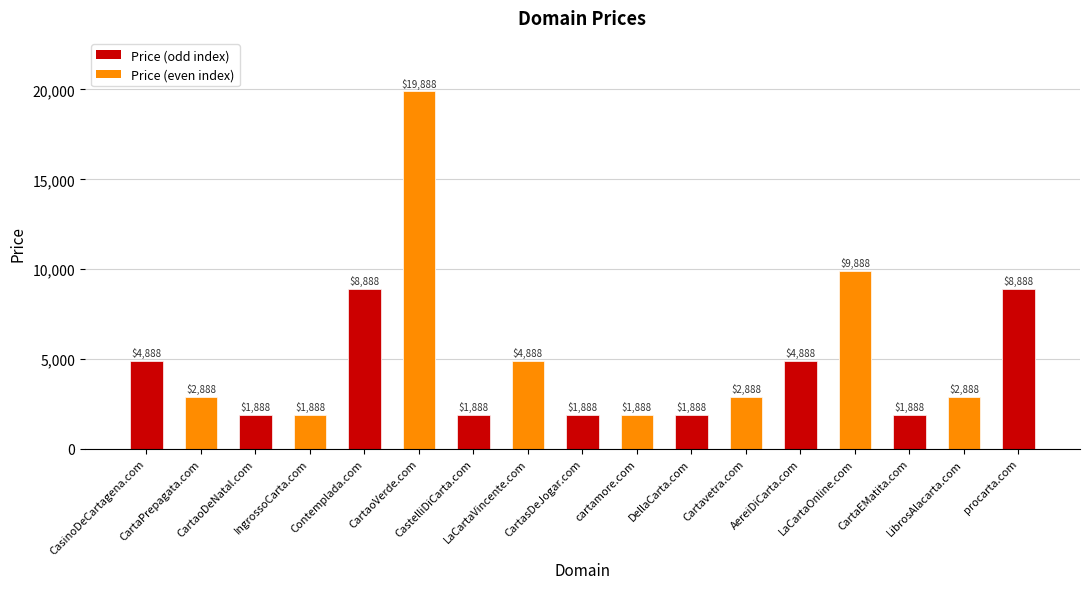

List the labels in order of value, smallest first.

CartaoDeNatal.com, IngrossoCarta.com, CastelliDiCarta.com, CartasDeJogar.com, cartamore.com, DellaCarta.com, CartaEMatita.com, CartaPrepagata.com, Cartavetra.com, LibrosAlacarta.com, CasinoDeCartagena.com, LaCartaVincente.com, AereiDiCarta.com, Contemplada.com, procarta.com, LaCartaOnline.com, CartaoVerde.com